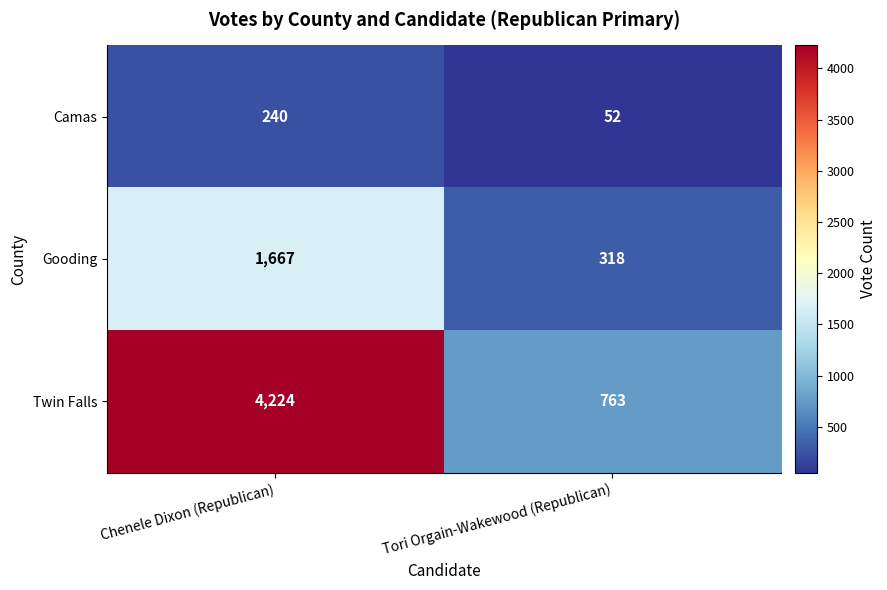

Reading left to right, list all the values displayed in this chart.

Camas: Chenele Dixon (Republican)=240	Tori Orgain-Wakewood (Republican)=52
Gooding: Chenele Dixon (Republican)=1667	Tori Orgain-Wakewood (Republican)=318
Twin Falls: Chenele Dixon (Republican)=4224	Tori Orgain-Wakewood (Republican)=763